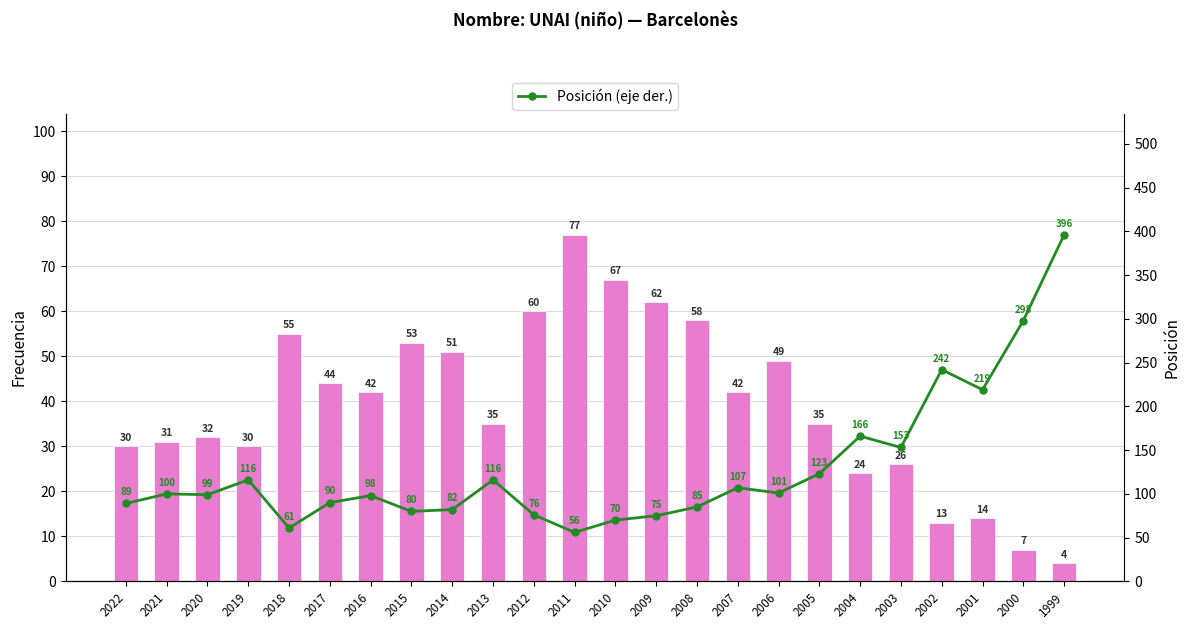

What is the difference between the maximum and minimum values in the Frecuencia series?

73